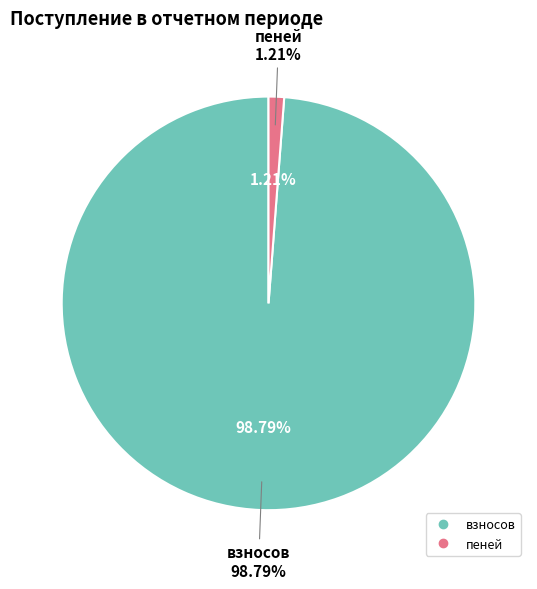

What portion of the pie excludes иных не запрещенных законом средств?

100.0%